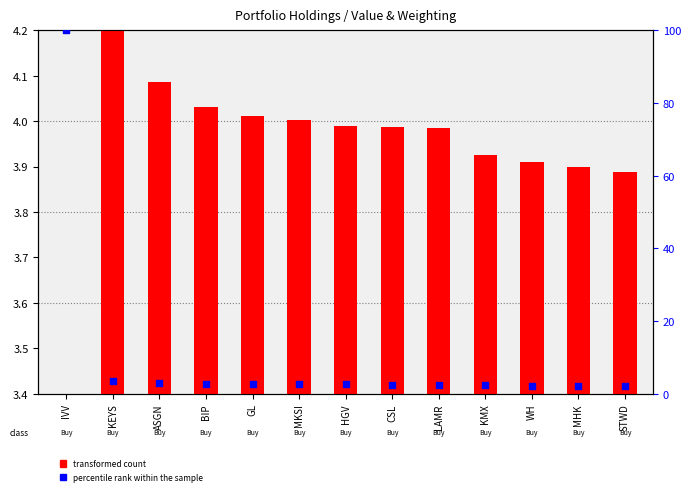

At how many categories does at least one series exceed 7?

1